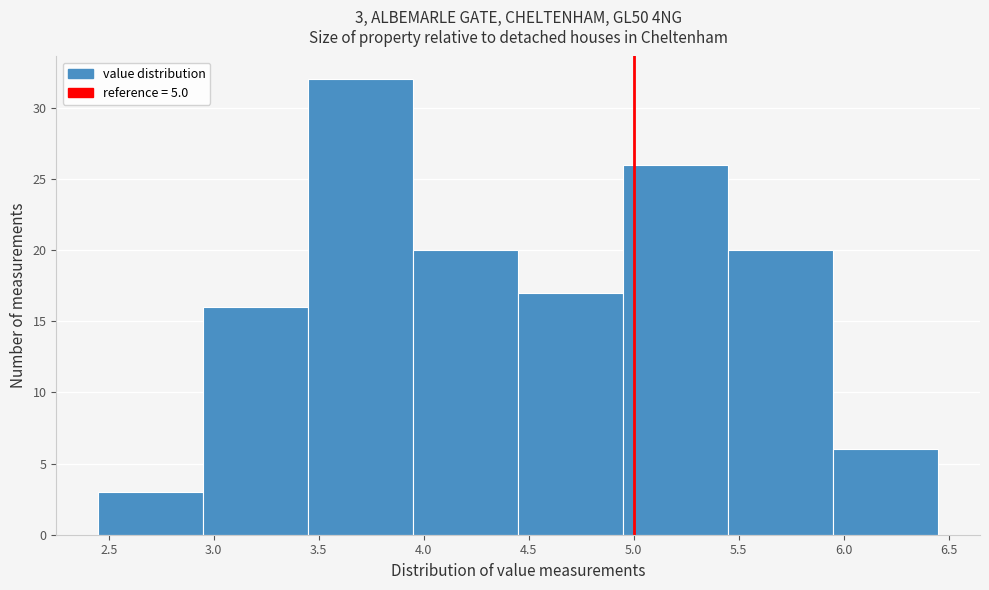

Which range on the x-axis has the tallest bar?

3.45 to 3.95